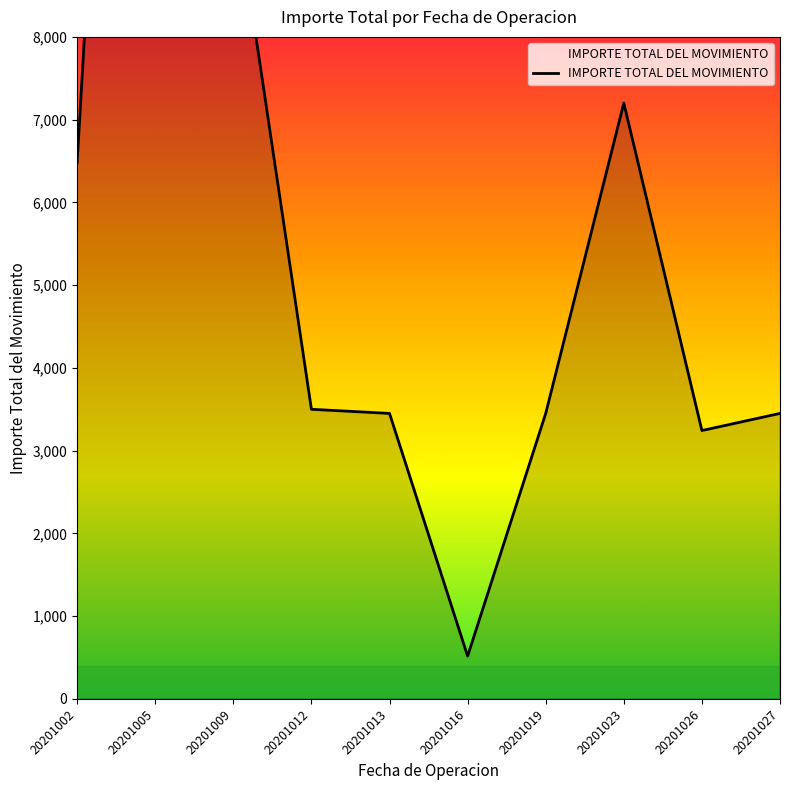

Which category has the highest value across all series?

20201005